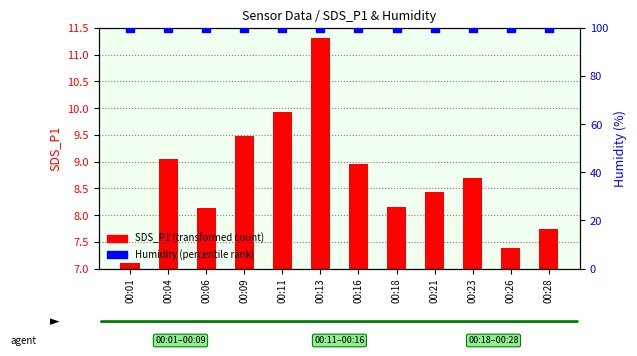

What is the total value across all series at 00:04?

109.0